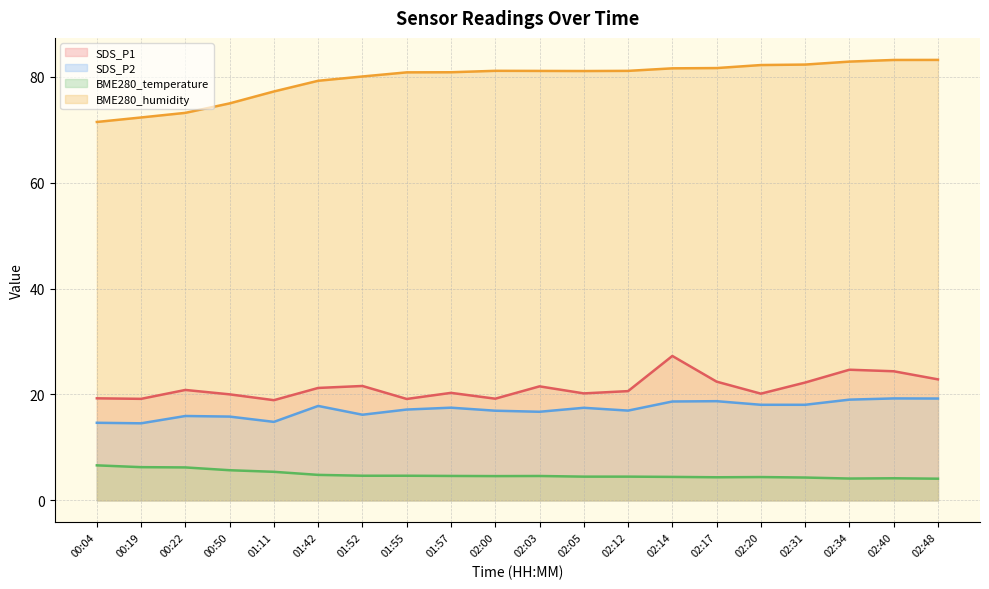

What value does the BME280_temperature series have at 02:31?

4.3